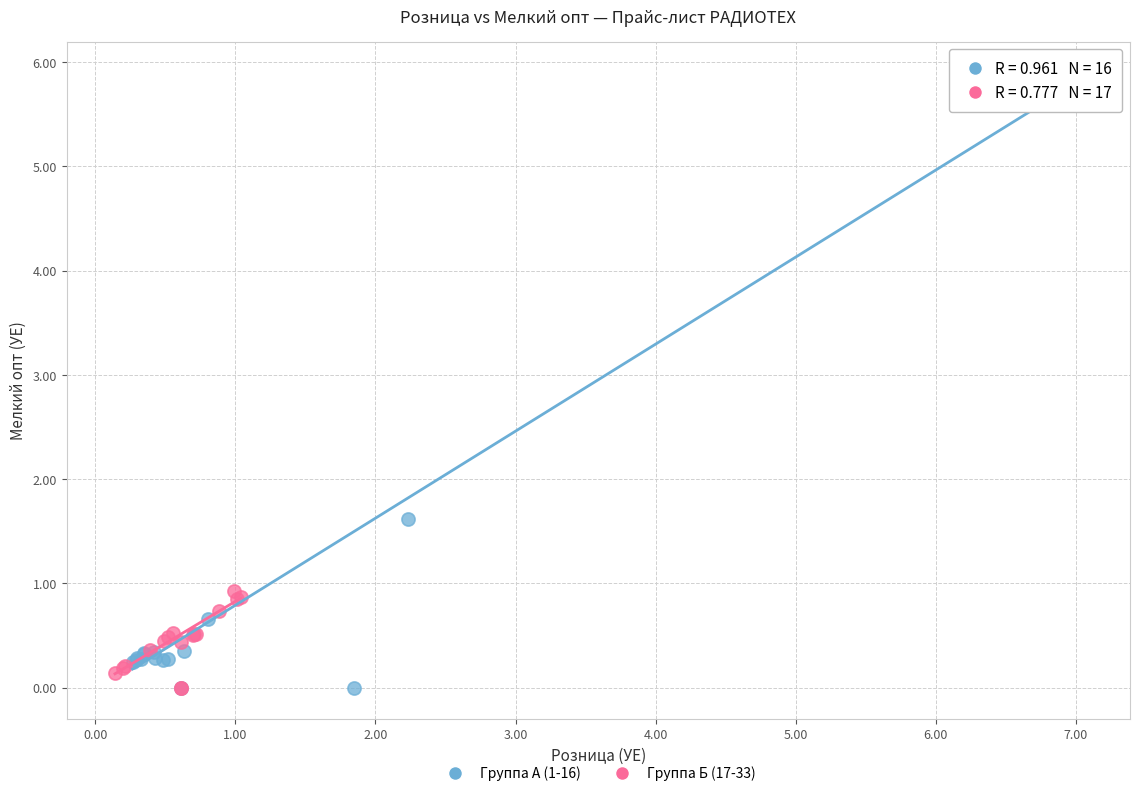

Which series has the widest spread of Y values?

Группа А (1-16)